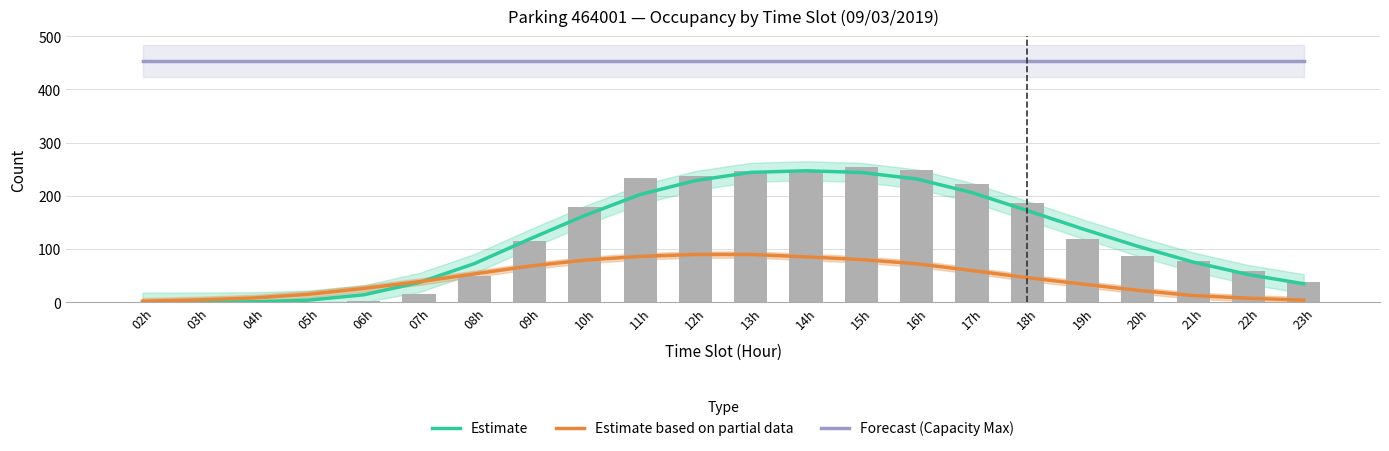

Reading left to right, transcribe all the data shown in this chart.

Estimate: 02h=0.0	03h=0.0	04h=0.6	05h=3.8	06h=13.8	07h=36.8	08h=72.4	09h=118.6	10h=163.0	11h=202.4	12h=228.6	13h=244.0	14h=247.0	15h=243.8	16h=231.6	17h=206.0	18h=172.2	19h=137.8	20h=105.0	21h=75.4	22h=51.8	23h=34.6
Estimate based on partial data: 02h=1.8	03h=4.2	04h=7.8	05h=14.8	06h=25.8	07h=38.4	08h=53.0	09h=67.8	10h=79.0	11h=86.0	12h=89.6	13h=89.6	14h=85.2	15h=80.0	16h=72.2	17h=59.4	18h=46.0	19h=34.0	20h=22.2	21h=12.4	22h=7.4	23h=3.8
Forecast (Capacity Max): 02h=454.0	03h=454.0	04h=454.0	05h=454.0	06h=454.0	07h=454.0	08h=454.0	09h=454.0	10h=454.0	11h=454.0	12h=454.0	13h=454.0	14h=454.0	15h=454.0	16h=454.0	17h=454.0	18h=454.0	19h=454.0	20h=454.0	21h=454.0	22h=454.0	23h=454.0